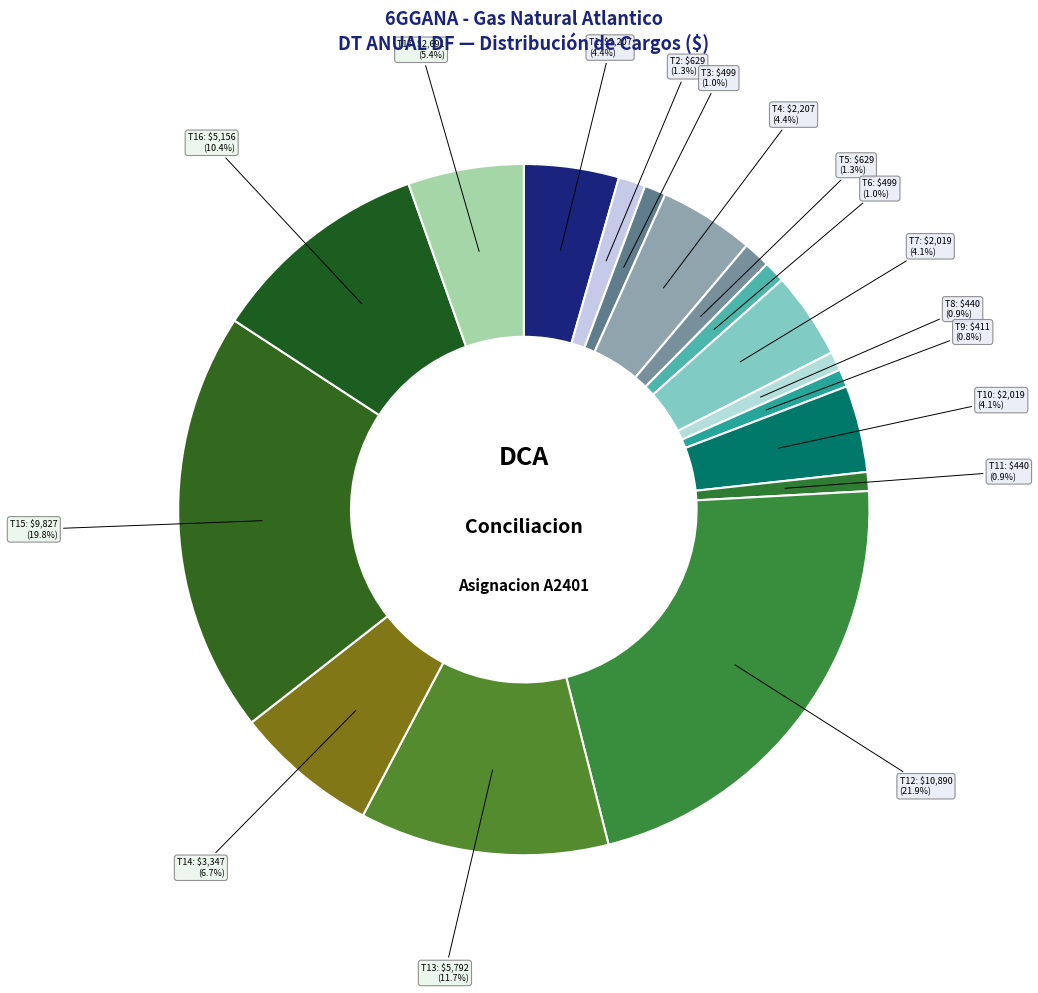

Which slice is the largest?

T12: $10,890